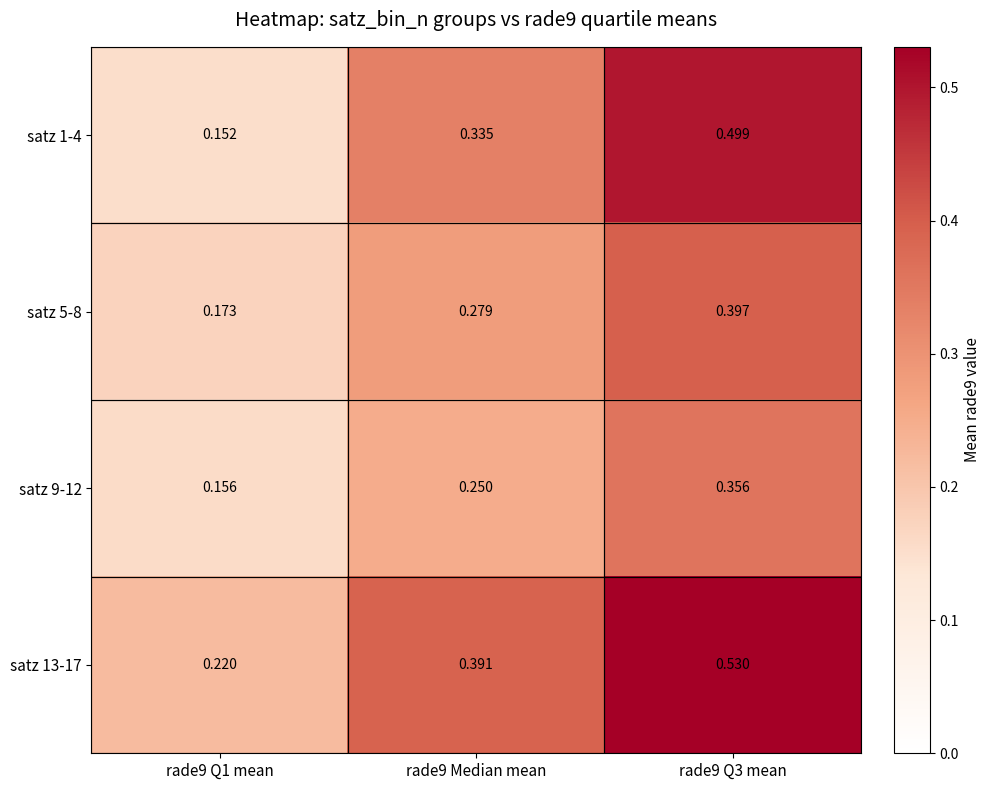

Which series has the widest spread of values?

satz 1-4